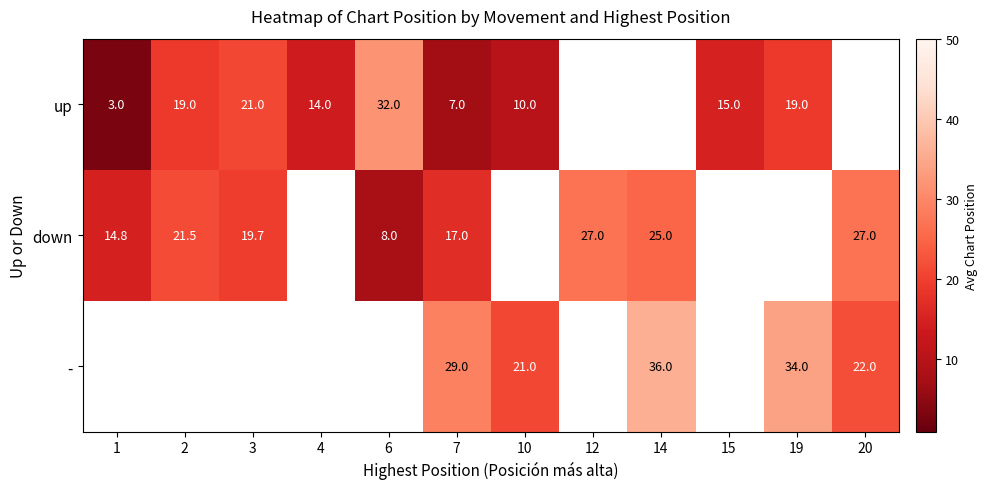

Is it true that up equals 15.0 at 15?

True